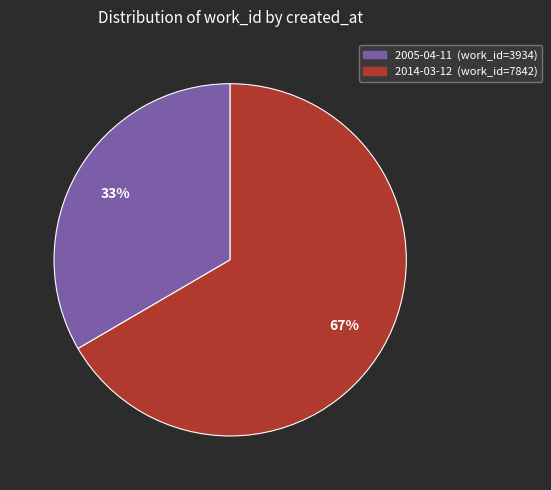

What is the ratio of the value at 2005-04-11 to the value at 2014-03-12?

0.5